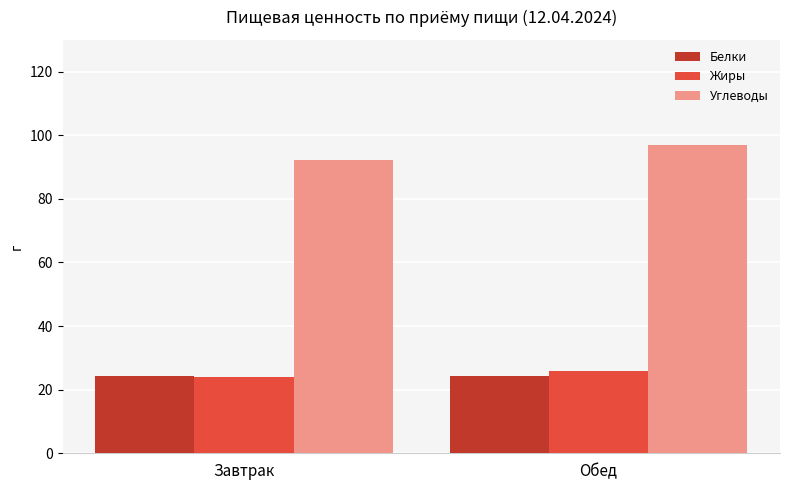

What is the maximum value shown in the chart?

97.0